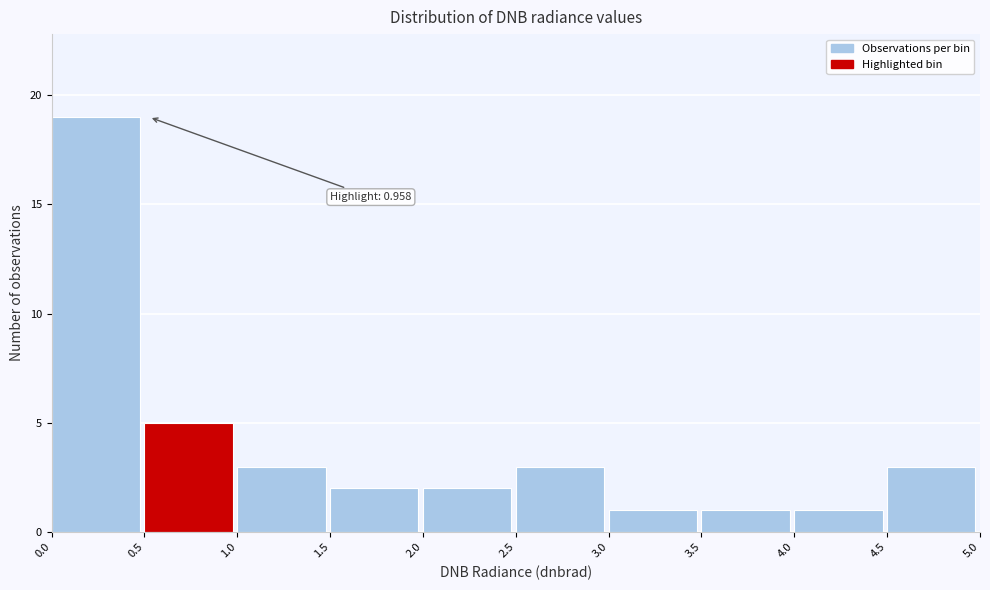

Over which range of the x-axis is the bar tallest?

0.0 to 0.5